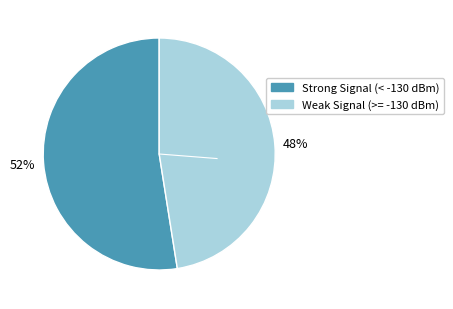

To the nearest percent, what is the average slice percentage?

50%